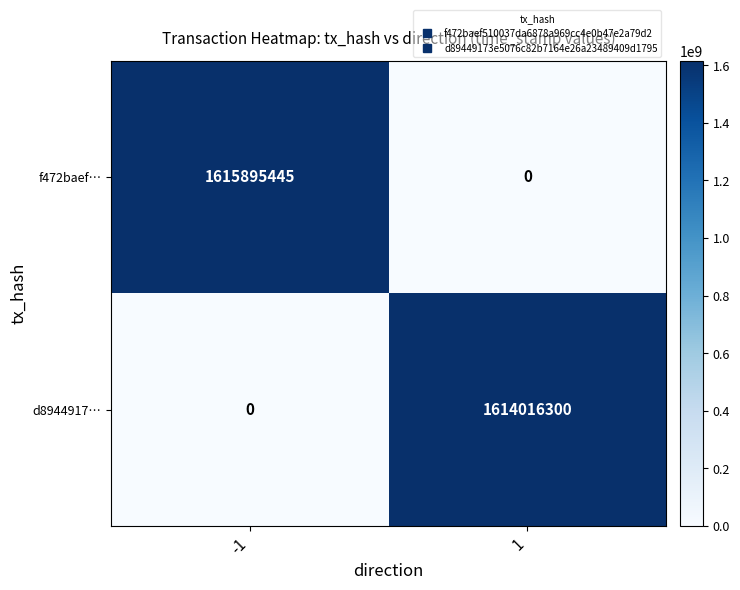

What is the difference between the highest and lowest values at -1?

1615895445